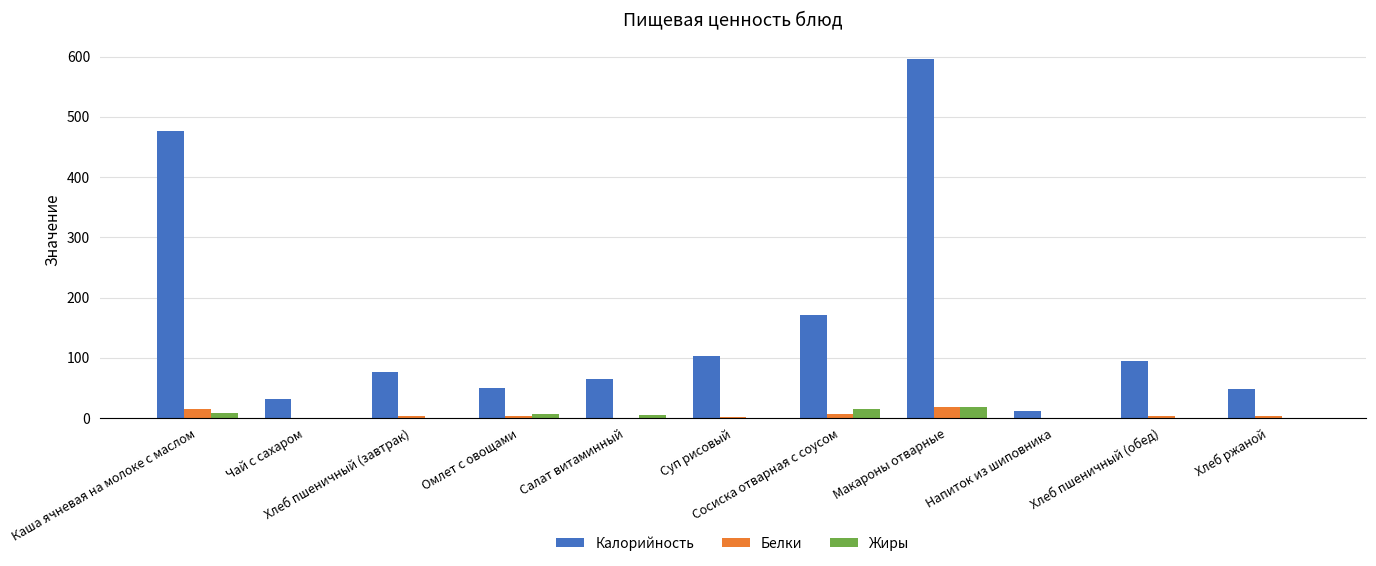

What is the sum of all Жиры values?

55.3